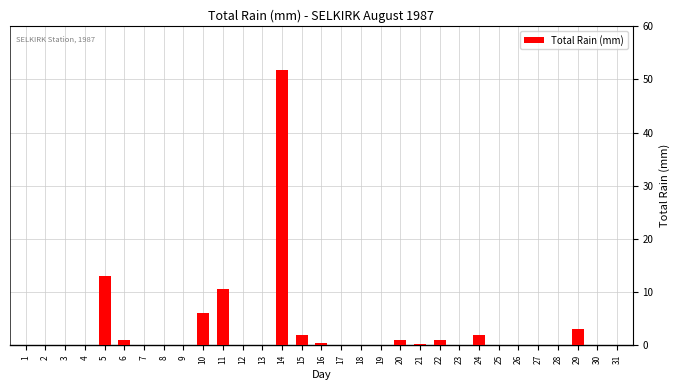

What is the sum of all values?

91.9